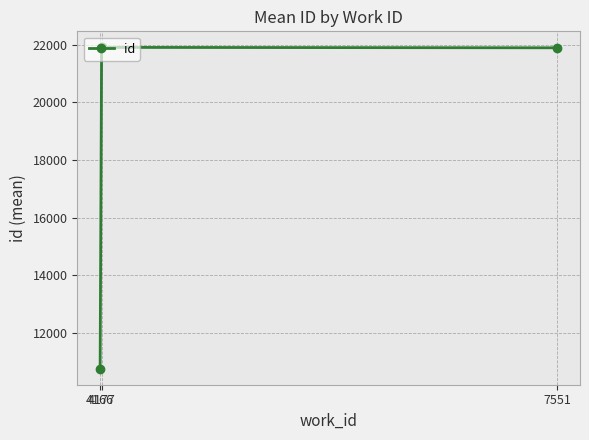

Where does the data first go above 21897?

4177